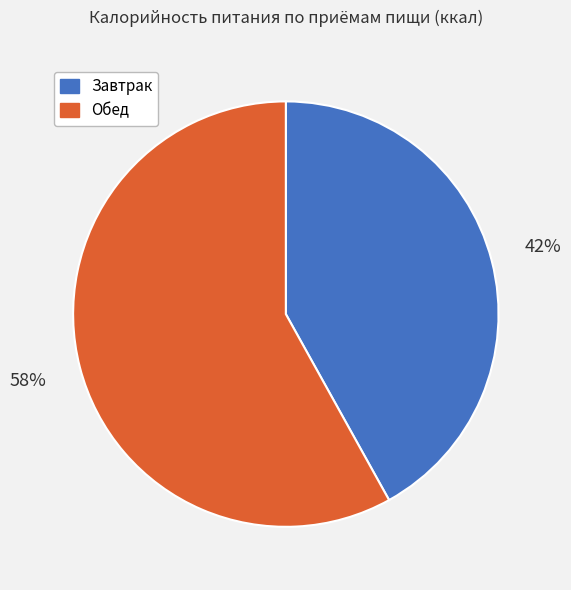

To the nearest percent, what is the difference between the Обед and Завтрак slice percentages?

16%